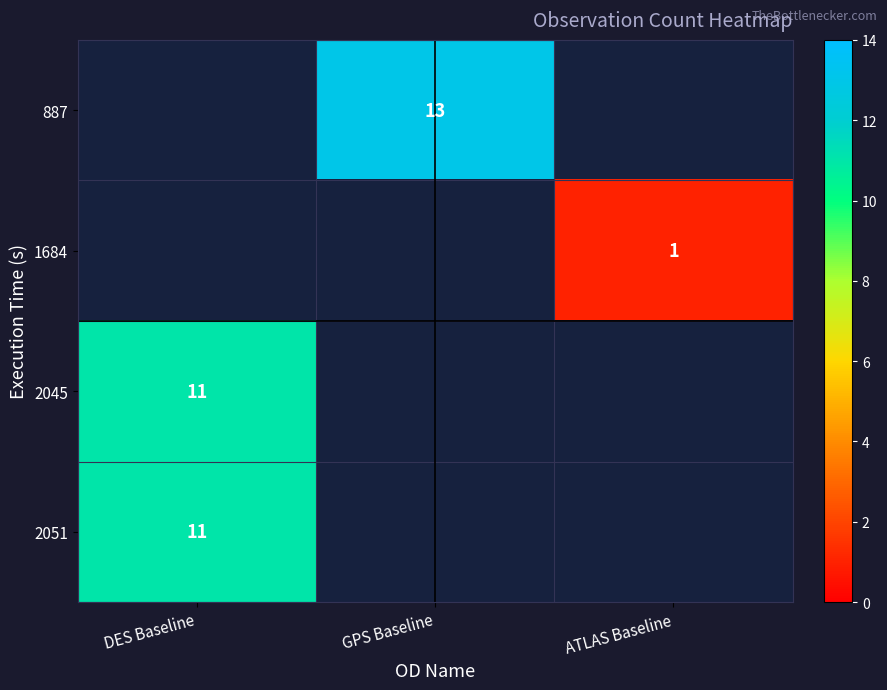

Count the number of categories in the chart.

3